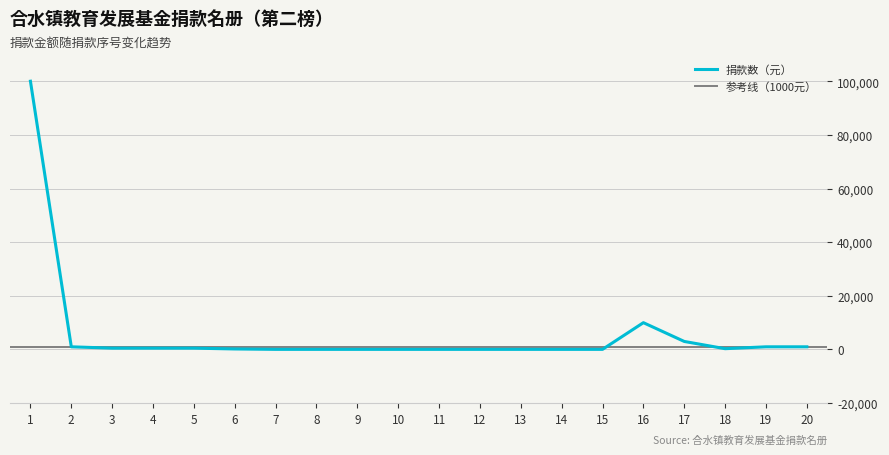

Reading right to left, transcribe all the data shown in this chart.

20=1000	19=1000	18=300	17=3000	16=10000	15=50	14=50	13=50	12=50	11=50	10=50	9=50	8=50	7=50	6=200	5=500	4=500	3=500	2=1000	1=100000